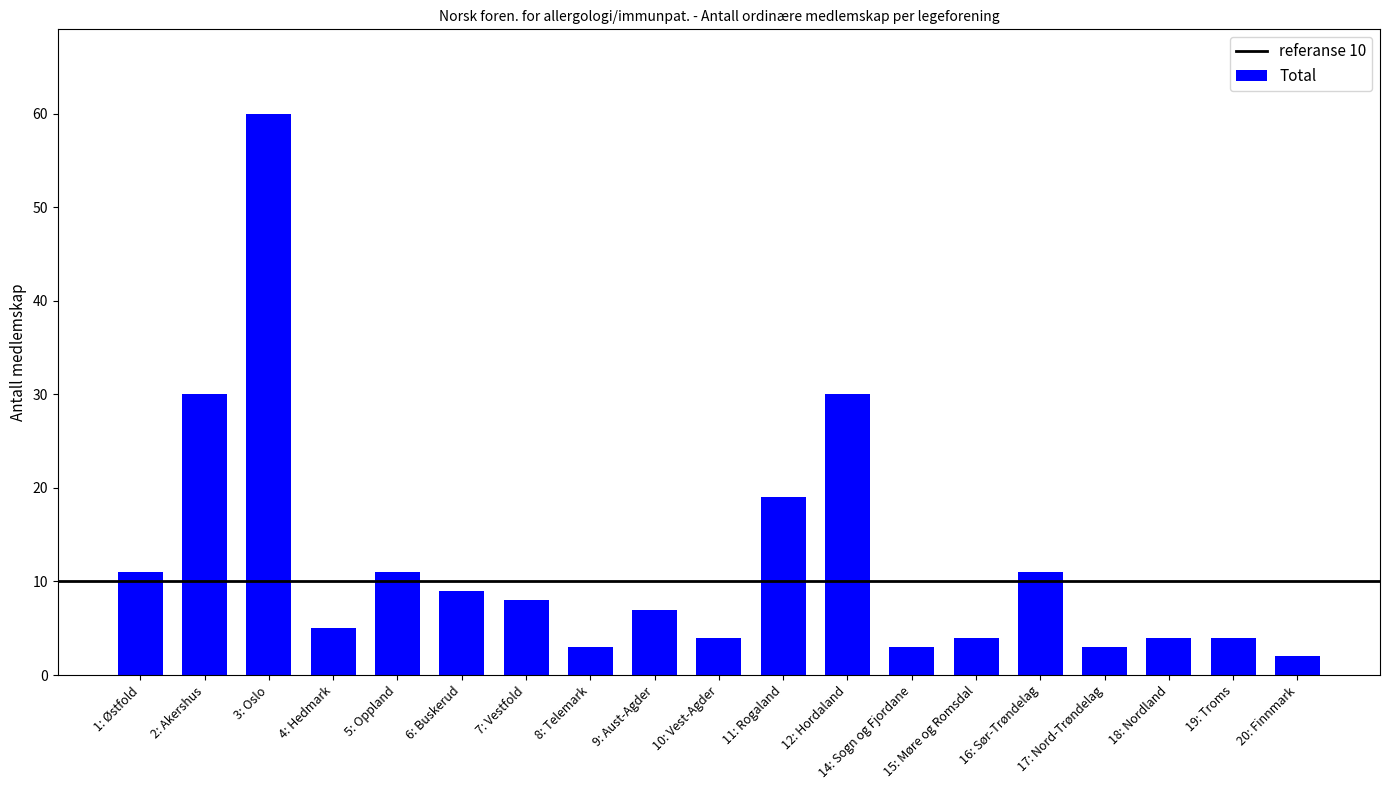

Approximately how many times larger is the value at 14: Sogn og Fjordane compared to 5: Oppland?

0.3